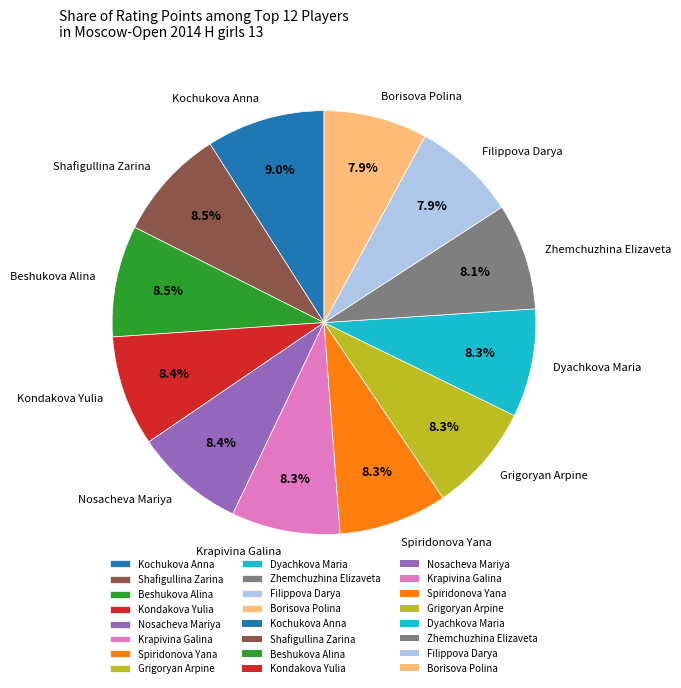

To the nearest percent, what is the difference between the largest and smallest slice percentages?

1%